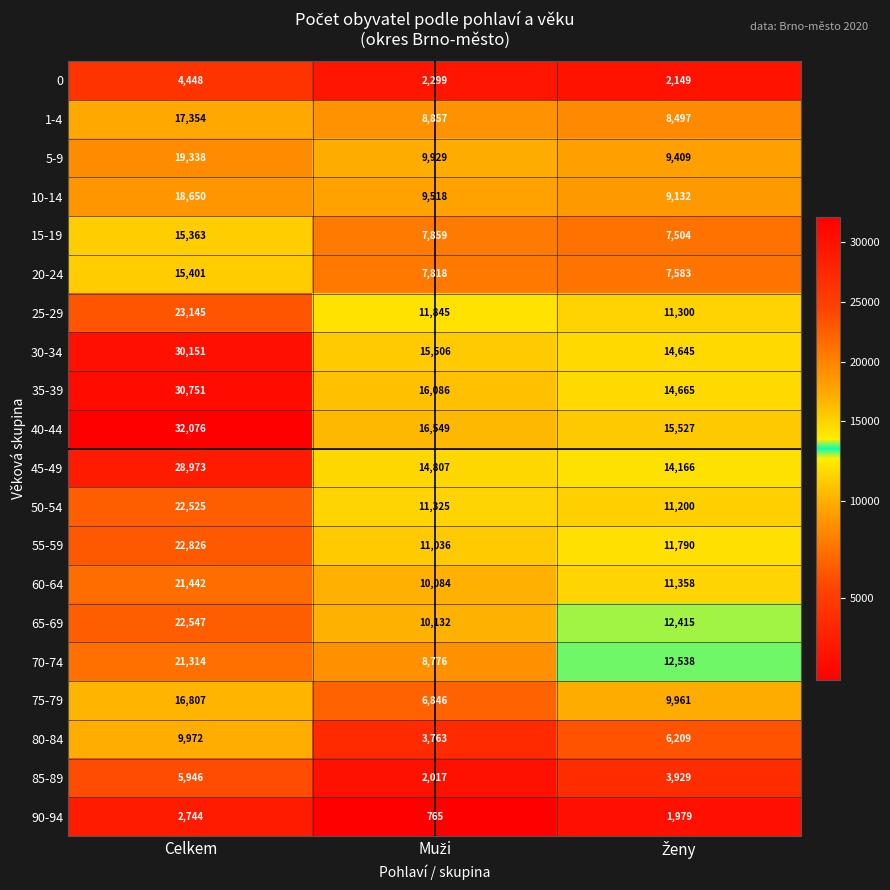

Count the number of data series in this chart.

20